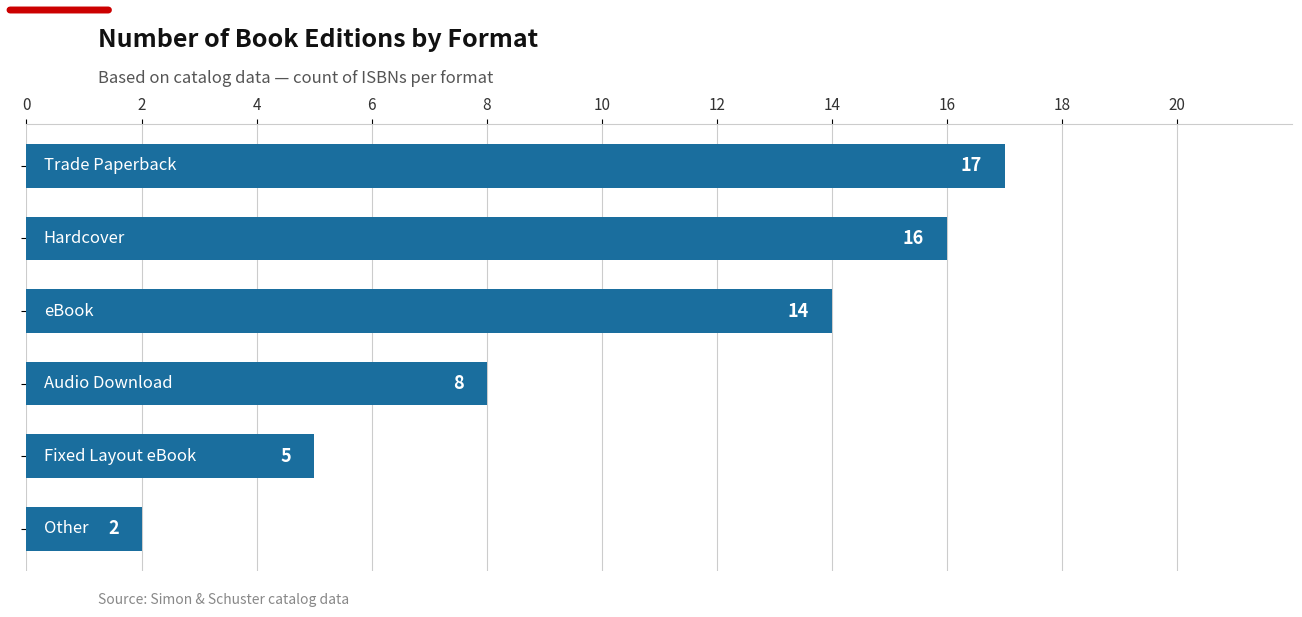

How many bars are there in total?

6